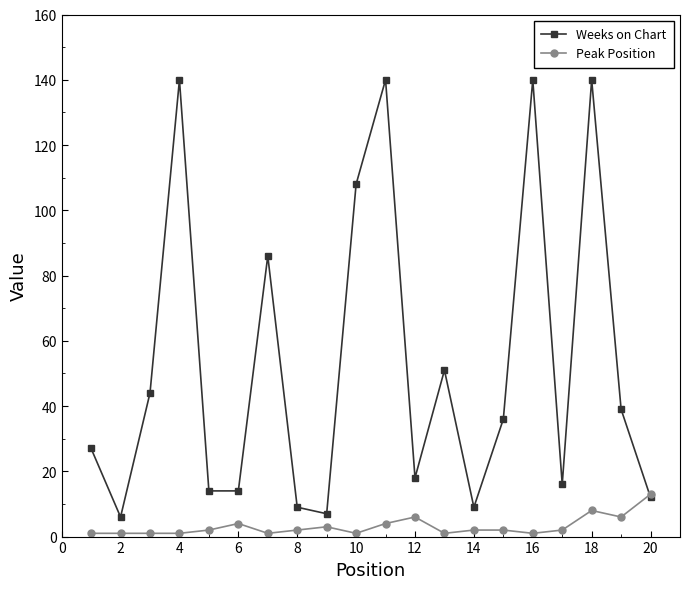

List the series in order of their peak value, lowest first.

Peak Position, Weeks on Chart